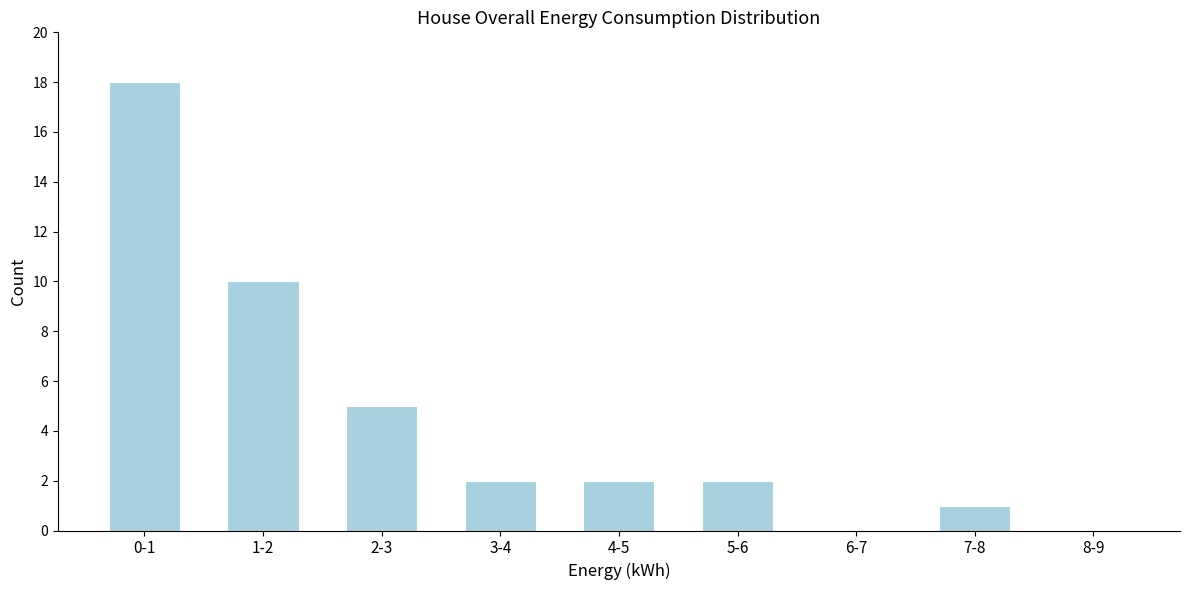

Reading left to right, extract all data points from this chart.

0-1=18	1-2=10	2-3=5	3-4=2	4-5=2	5-6=2	6-7=0	7-8=1	8-9=0